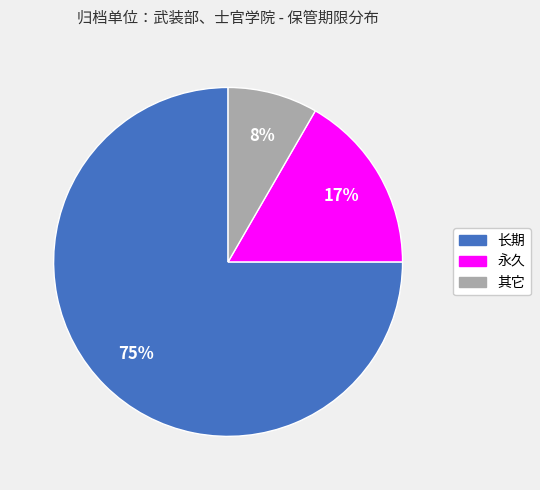

Count the number of slices in the pie.

3